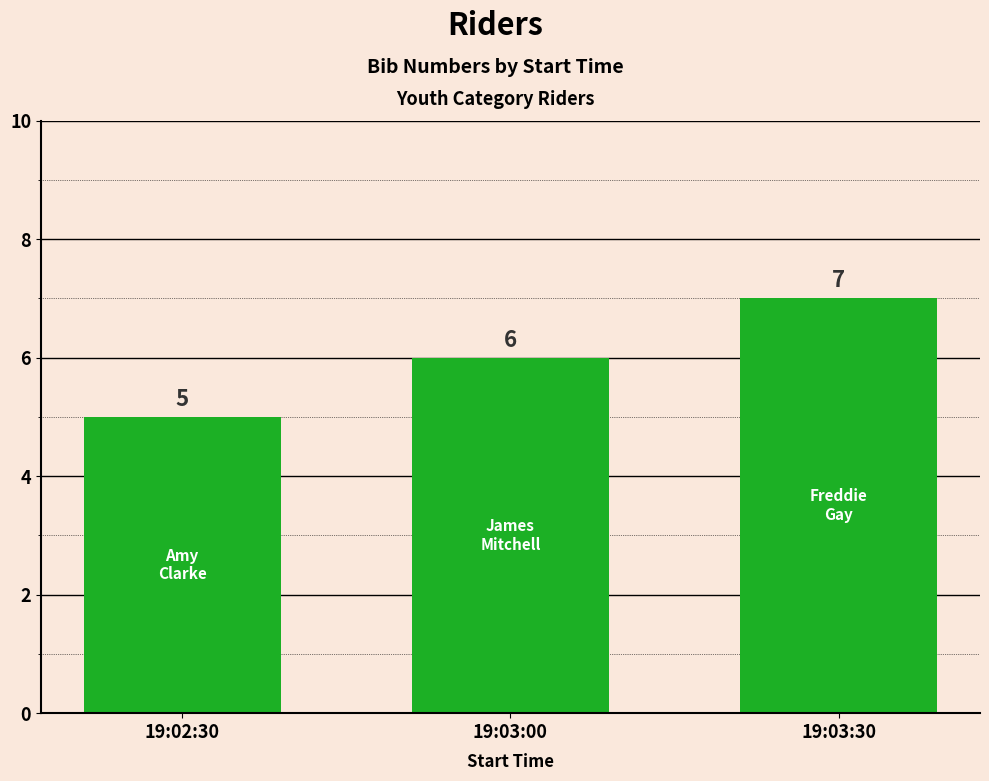

The chart shows a value of 3 at 19:03:00. True or false?

False